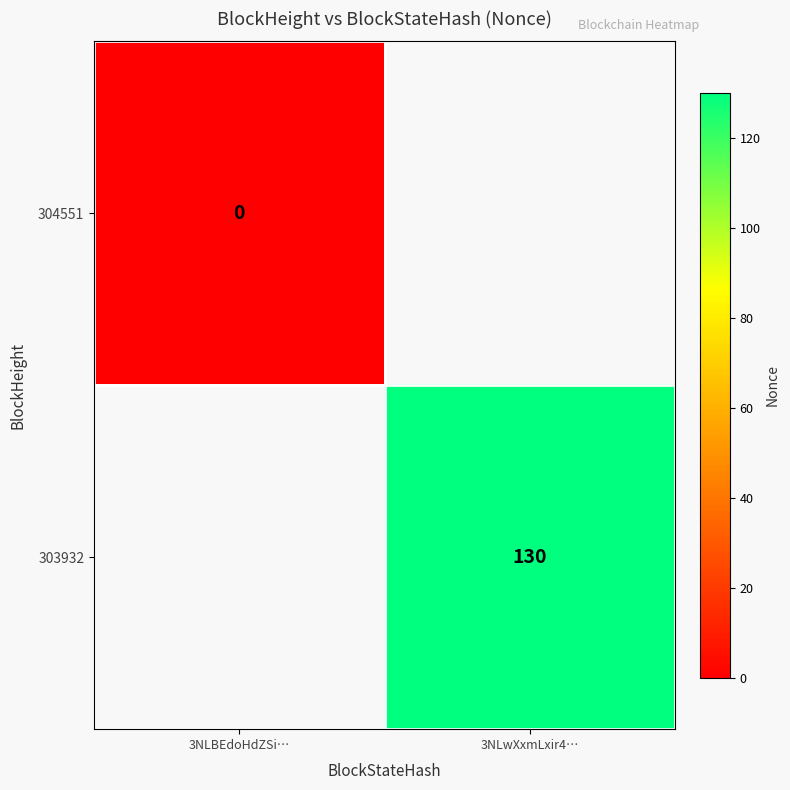

How many data points does each series have?

2